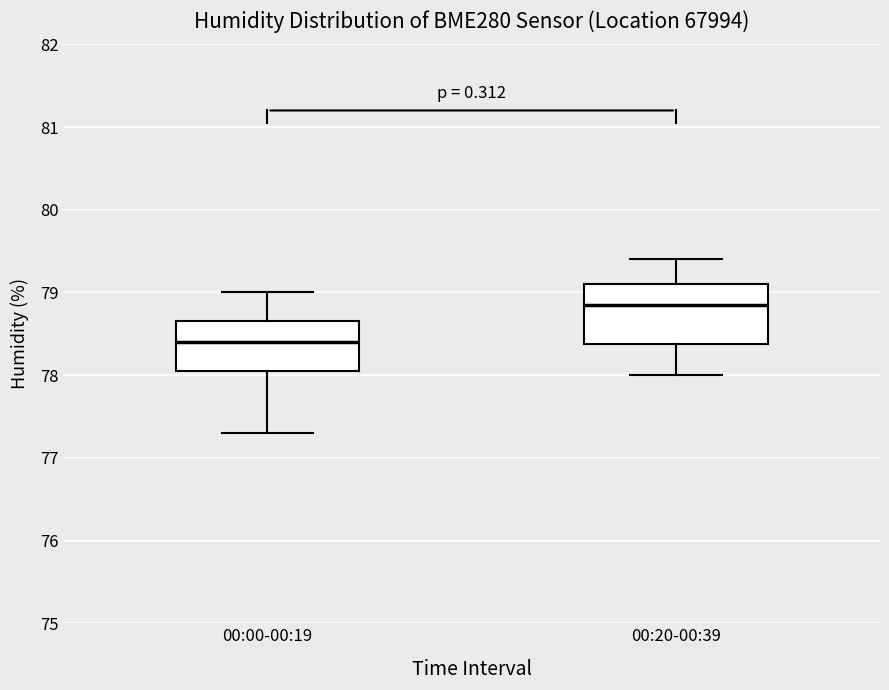

Reading left to right, transcribe this box plot: for each box, give where its median line is, the range the box spans, and where its two whiskers end, as read against the y-axis. The values are not printed on the chart, so give them approximately, as read against the axis.

00:00-00:19: median 78.4, box 78.1 to 78.7, whiskers 77.3 to 79.0
00:20-00:39: median 78.9, box 78.4 to 79.1, whiskers 78.0 to 79.4